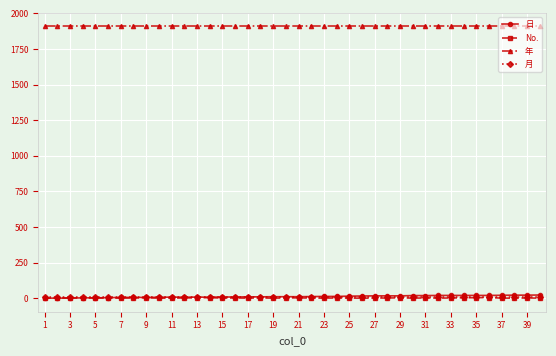

At how many categories does at least one series exceed 745?

40